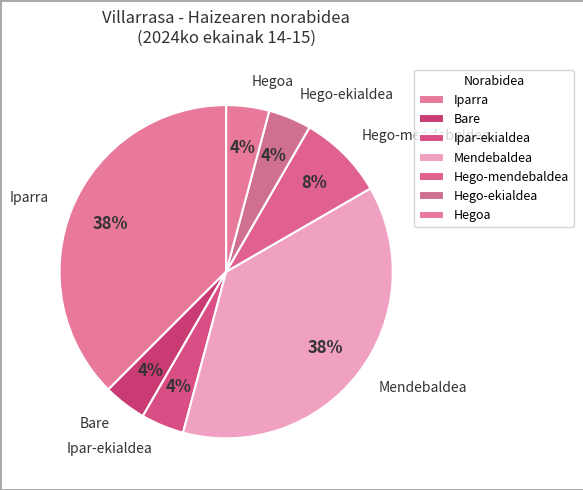

Count the number of slices in the pie.

7